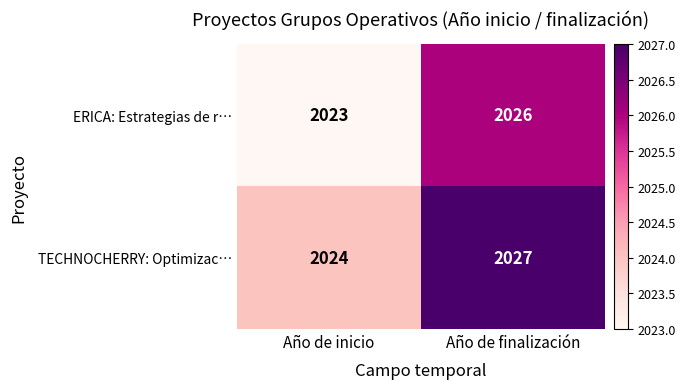

List the series in order of their overall mean, highest first.

TECHNOCHERRY: Optimizac…, ERICA: Estrategias de r…